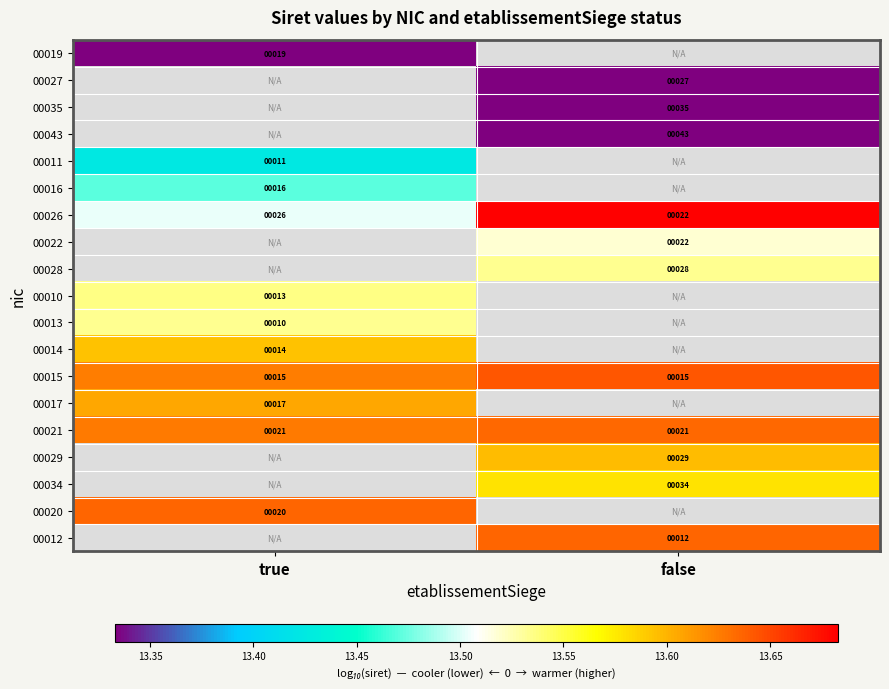

Is the value of 00021 at true greater than the value of 00019 at true?

Yes